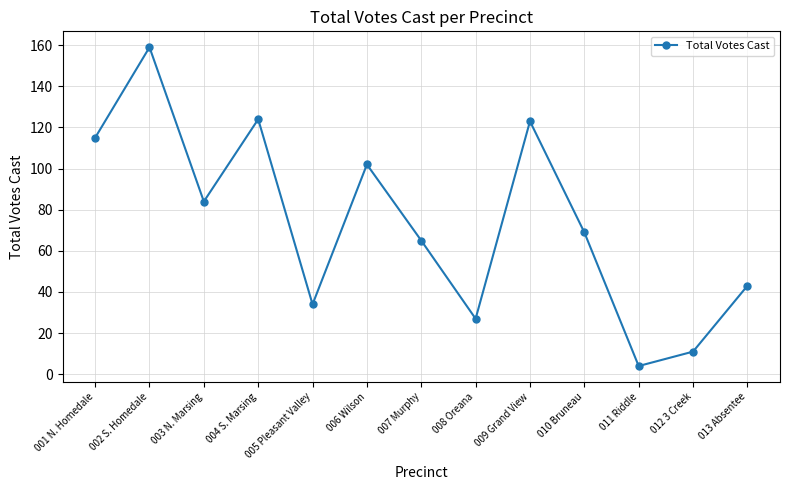

At which label does the data first exceed 69?

001 N. Homedale